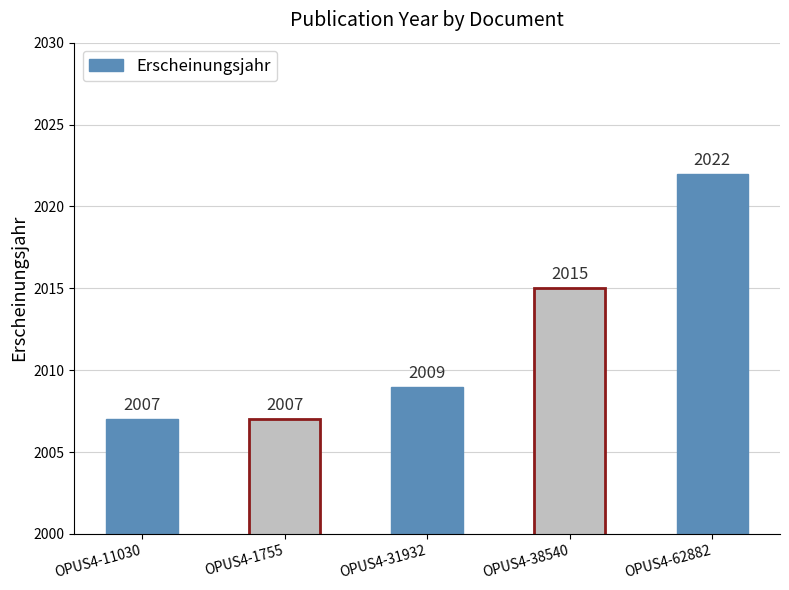

How many data points does each series have?

5